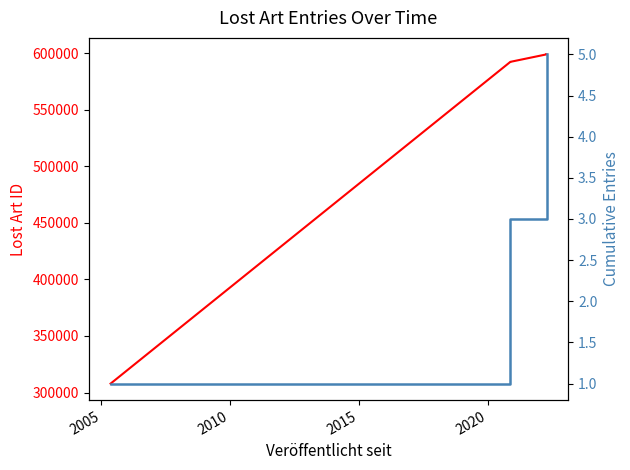

What is the label of the 3rd point from the left?

2020-11-17